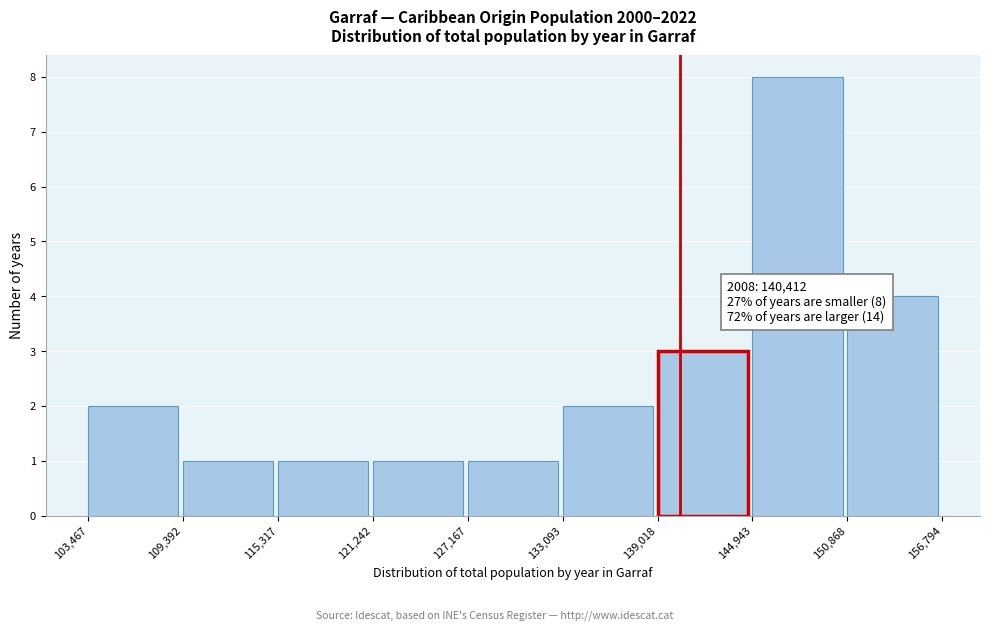

Over which range of the x-axis is the bar tallest?

144,943 to 150,868